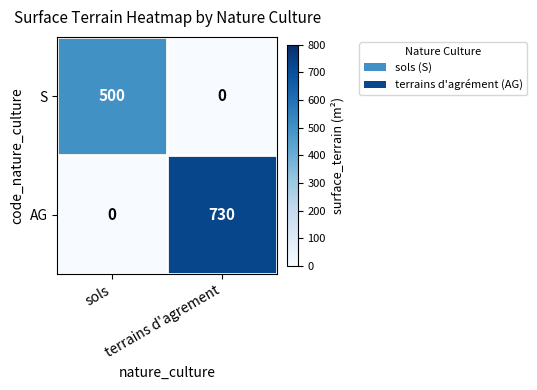

What is the maximum value shown in the chart?

730